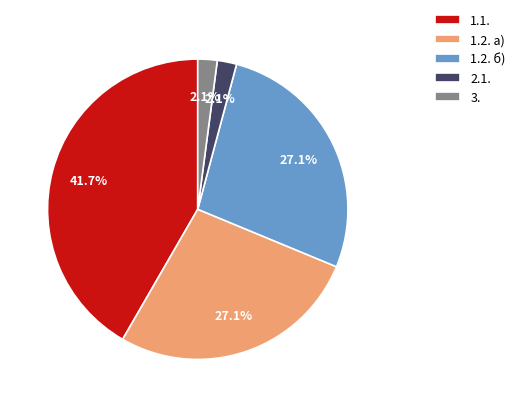

What percentage is NOT represented by 1.2. а)?

72.9%